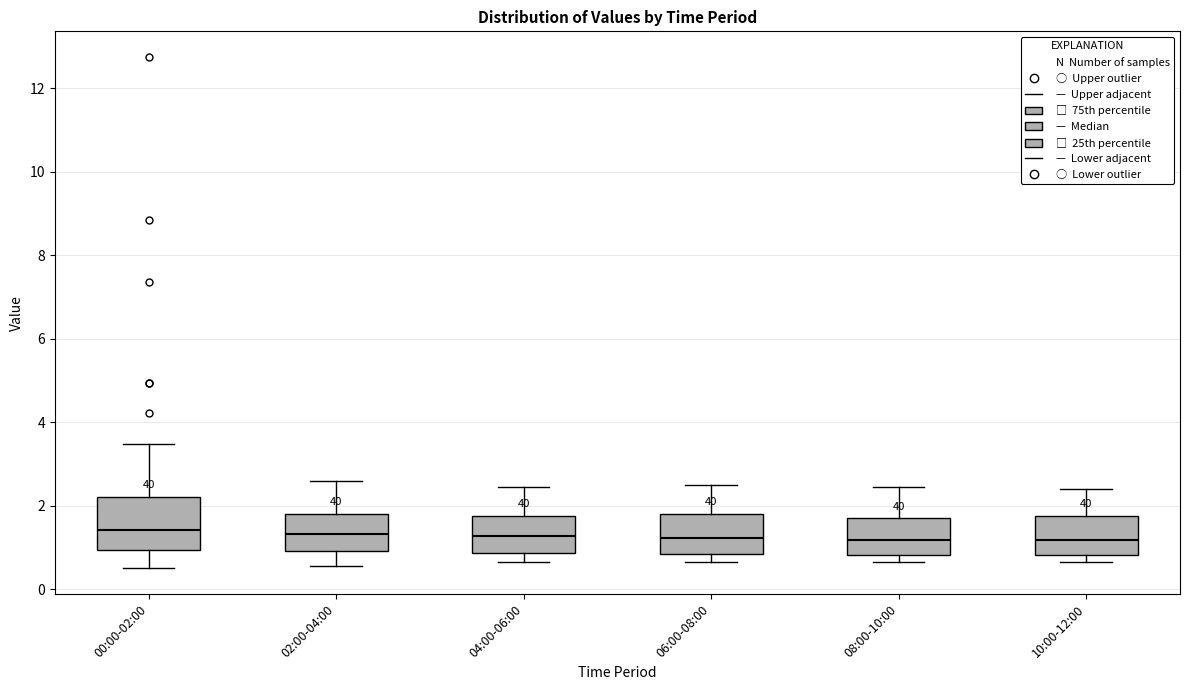

Reading left to right, read every box against the y-axis: the position of its median line, the range the box covers, and the ends of its whiskers. The values are not printed on the chart, so give them approximately, as read against the axis.

00:00-02:00: median 1.4, box 1.0 to 2.2, whiskers 0.6 to 3.4
02:00-04:00: median 1.4, box 1.0 to 1.8, whiskers 0.6 to 2.6
04:00-06:00: median 1.2, box 0.8 to 1.8, whiskers 0.6 to 2.4
06:00-08:00: median 1.2, box 0.8 to 1.8, whiskers 0.6 to 2.6
08:00-10:00: median 1.2, box 0.8 to 1.8, whiskers 0.6 to 2.4
10:00-12:00: median 1.2, box 0.8 to 1.8, whiskers 0.6 to 2.4